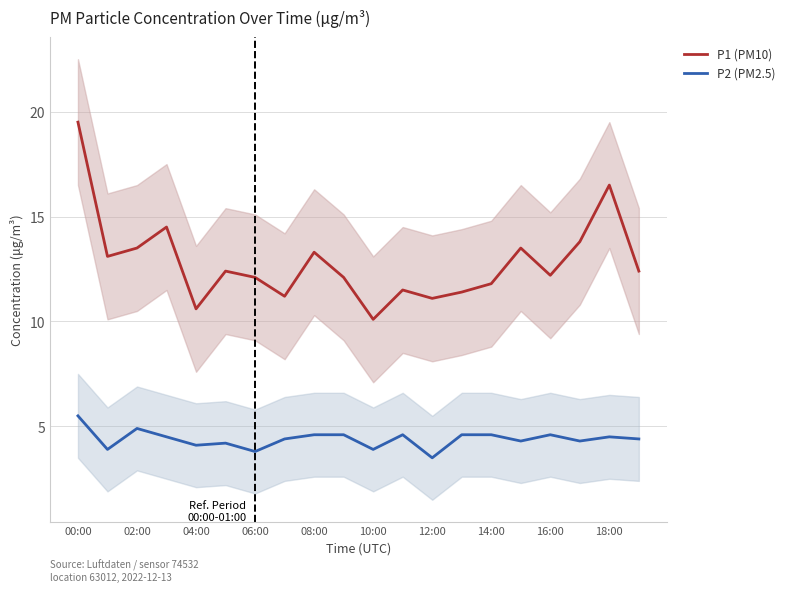

What is the maximum value for P1 (PM10)?

19.5